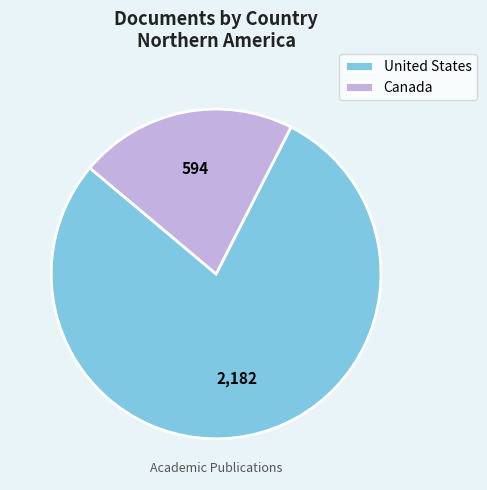

Do United States and Canada together represent more than half of the pie?

Yes